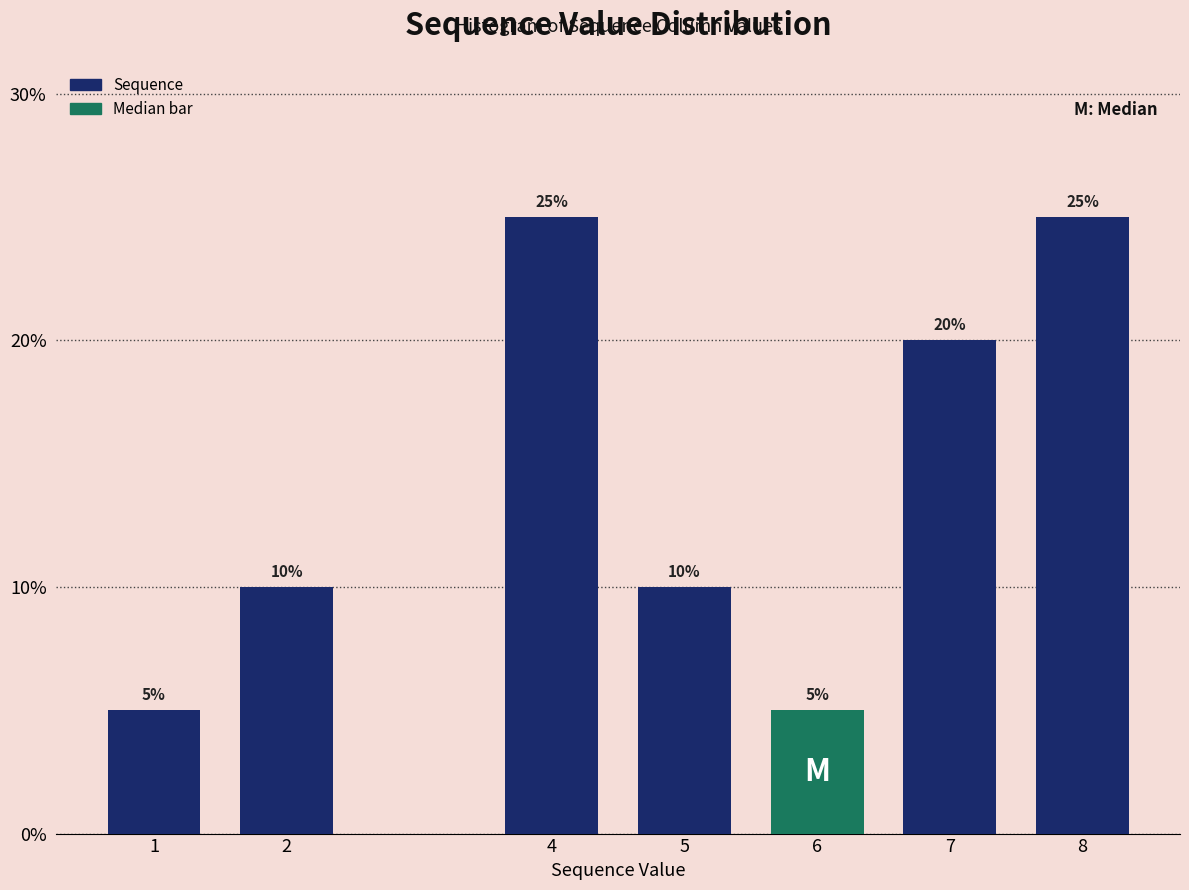

Reading left to right, extract all data points from this chart.

1=5	2=10	4=25	5=10	6=5	7=20	8=25